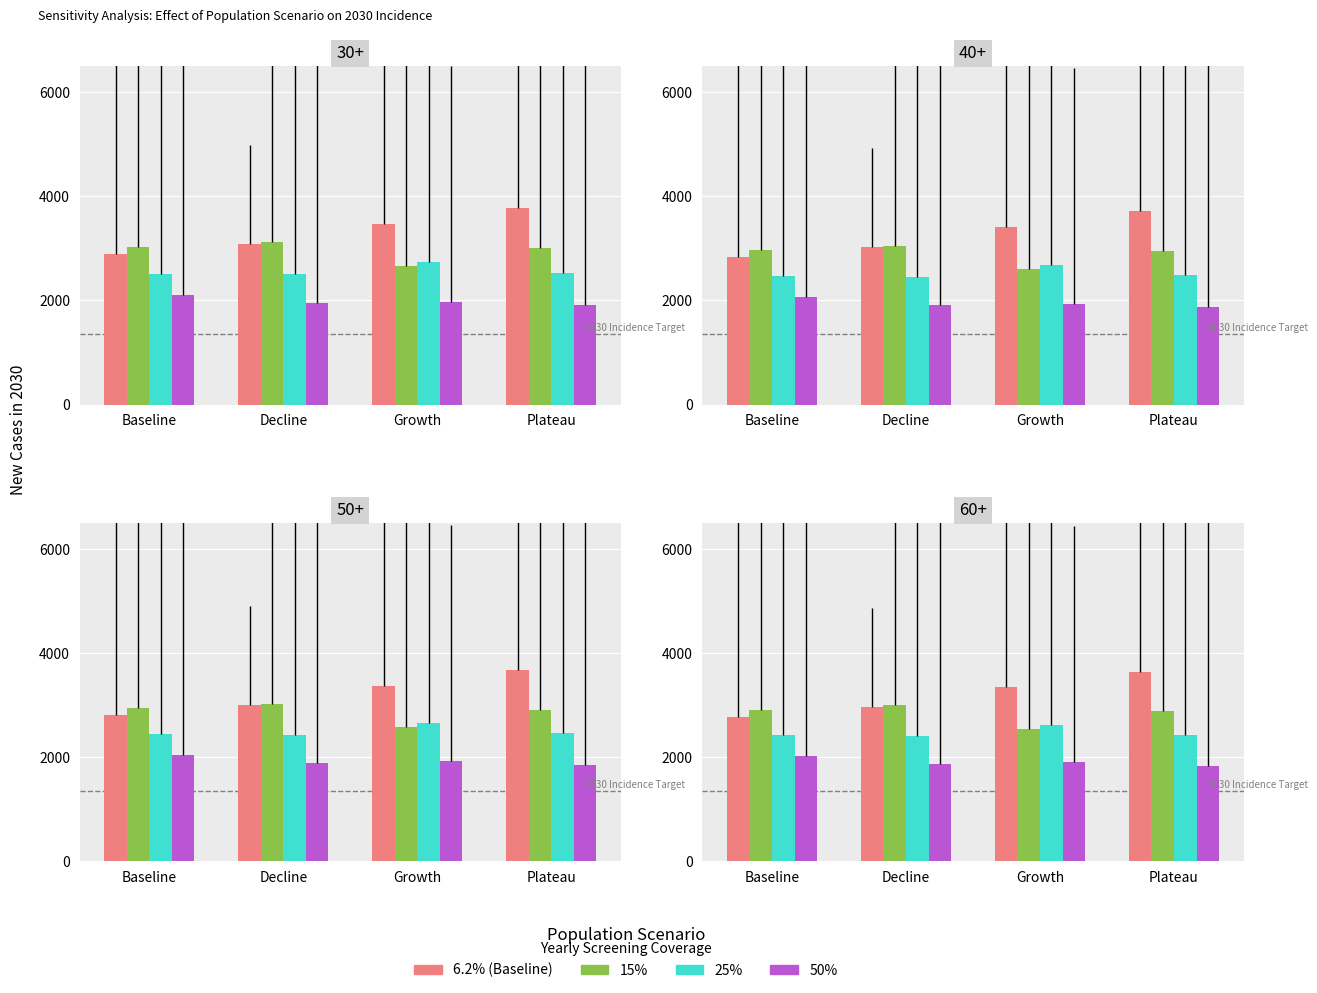

At Growth, list the series in order from largest to smallest.

6.2% (Baseline), 25%, 15%, 50%